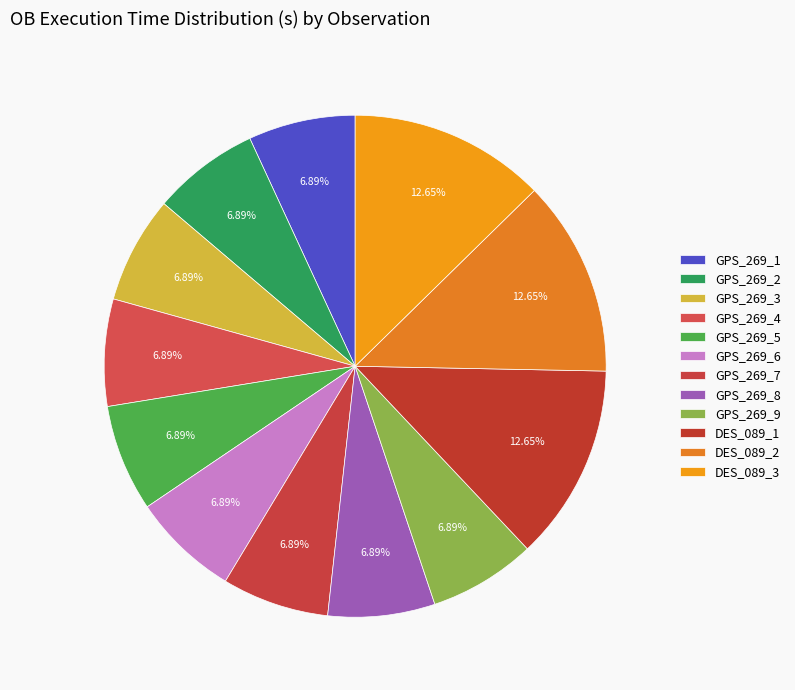

What percentage do DES_089_1 and GPS_269_6 together represent?

19.5%